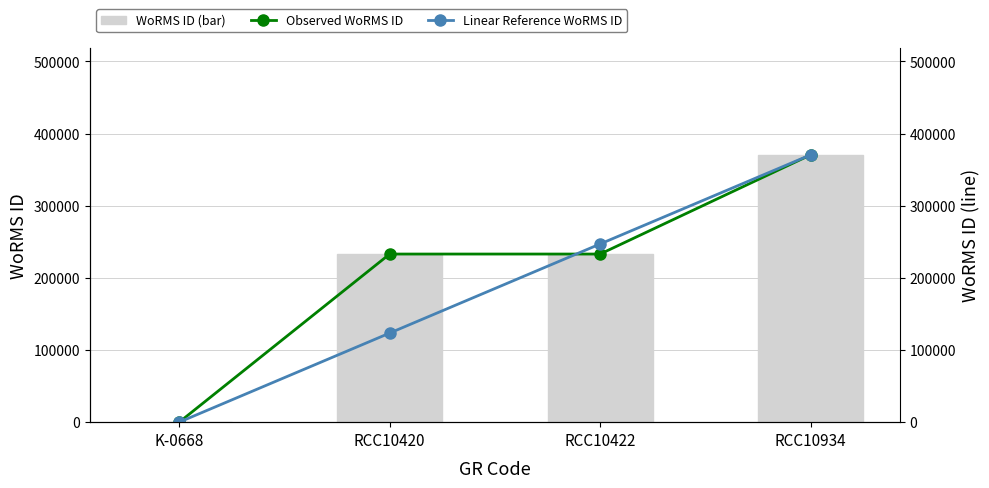

The Observed WoRMS ID series shows 370510.0 at RCC10934. True or false?

True